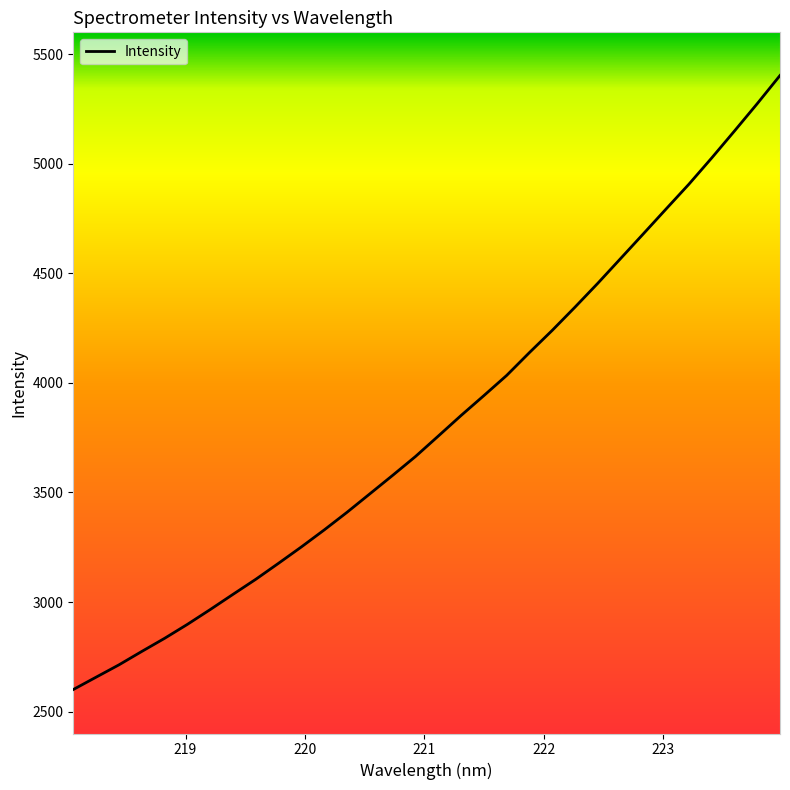

What is the minimum value shown in the chart?

2600.7